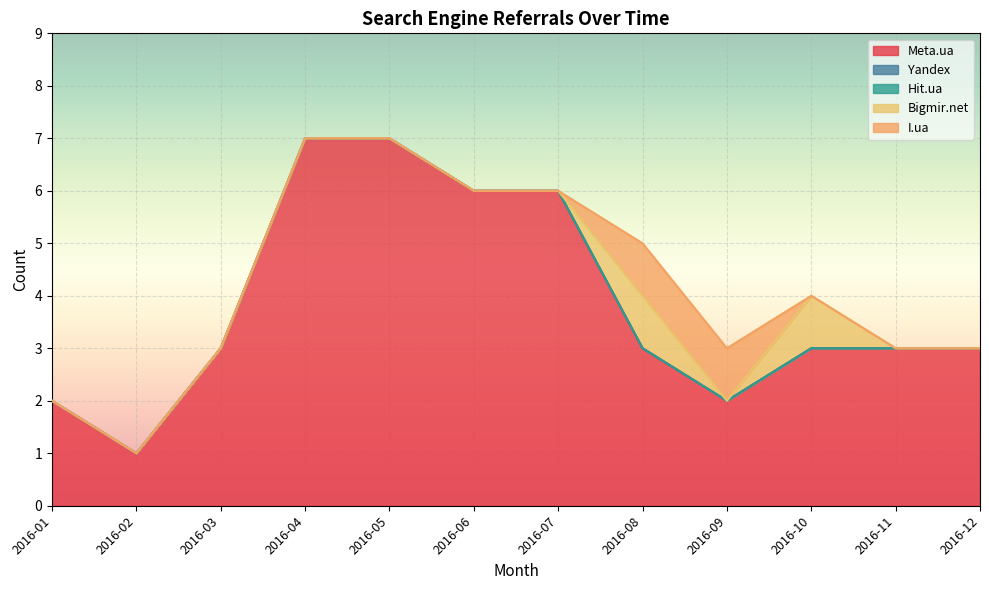

What is the difference between the highest and lowest values at 2016-03?

3